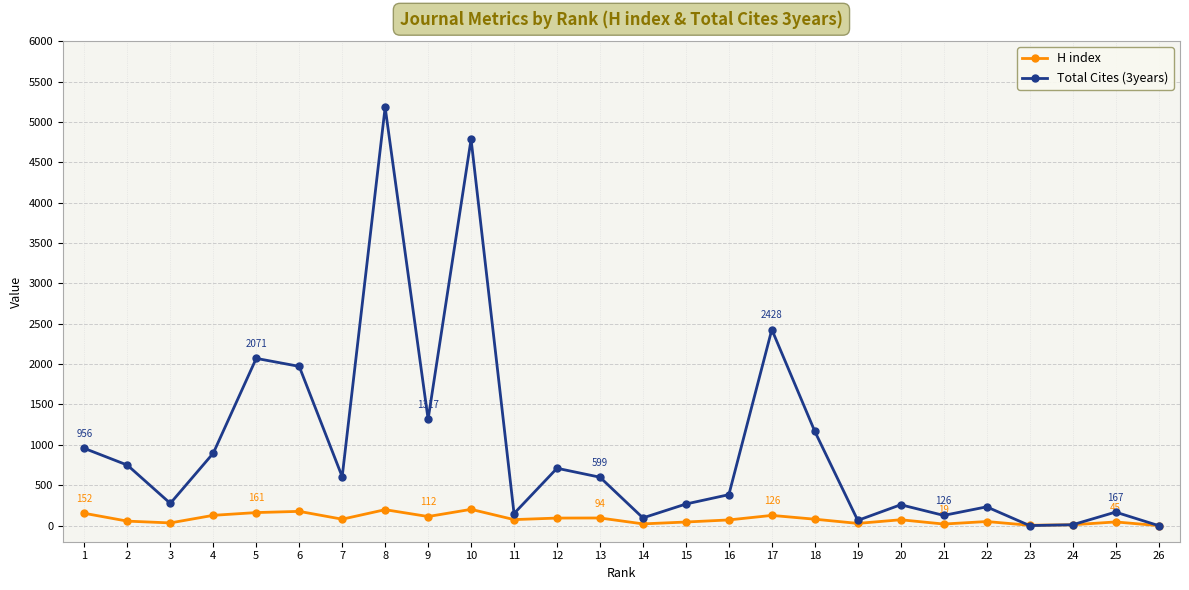

Is it true that Total Cites (3years) equals 232 at 22?

True